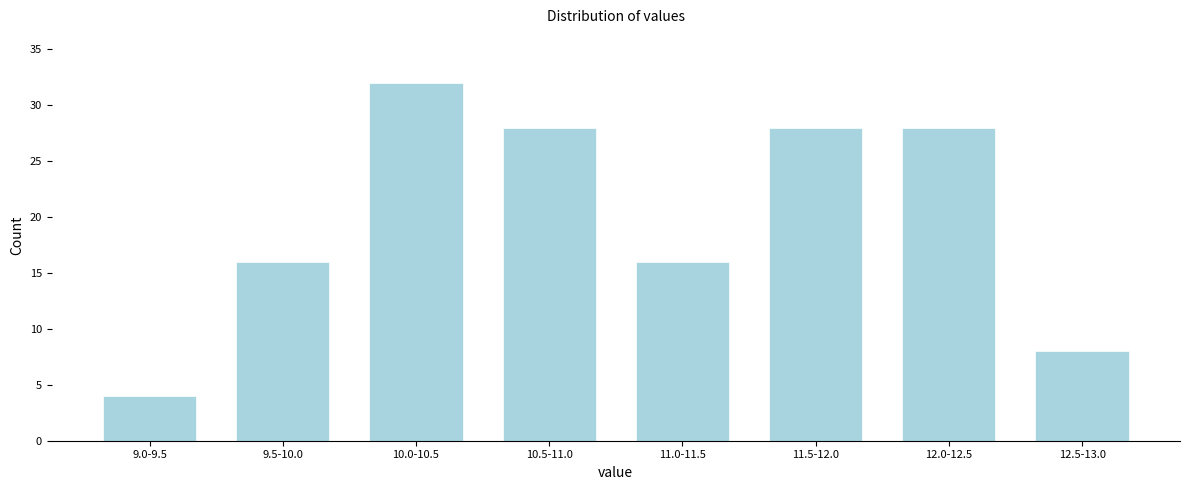

Reading left to right, transcribe all the data shown in this chart.

9.0-9.5=4	9.5-10.0=16	10.0-10.5=32	10.5-11.0=28	11.0-11.5=16	11.5-12.0=28	12.0-12.5=28	12.5-13.0=8